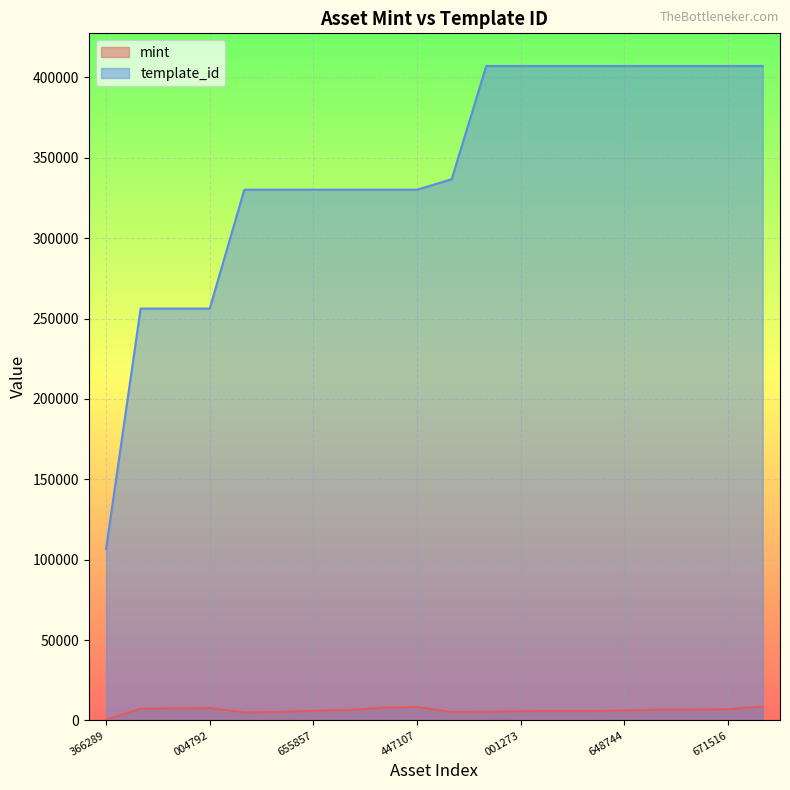

Which series has the largest range (max minus min)?

template_id